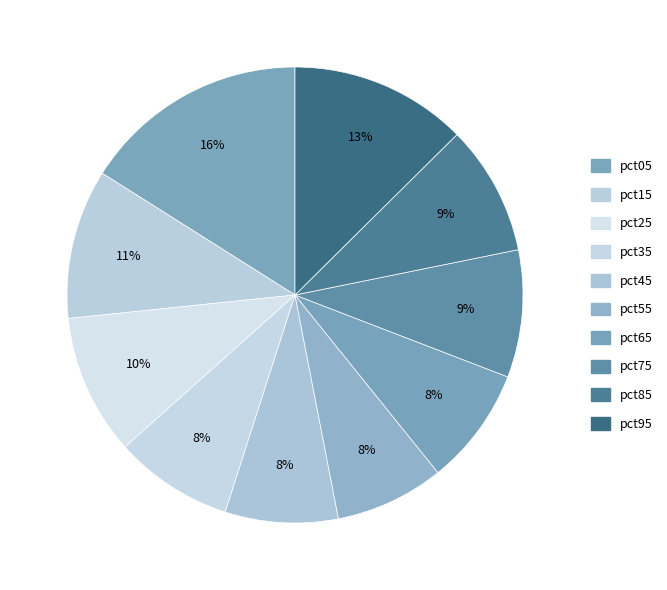

What percentage is the pct15 slice, to the nearest percent?

11%